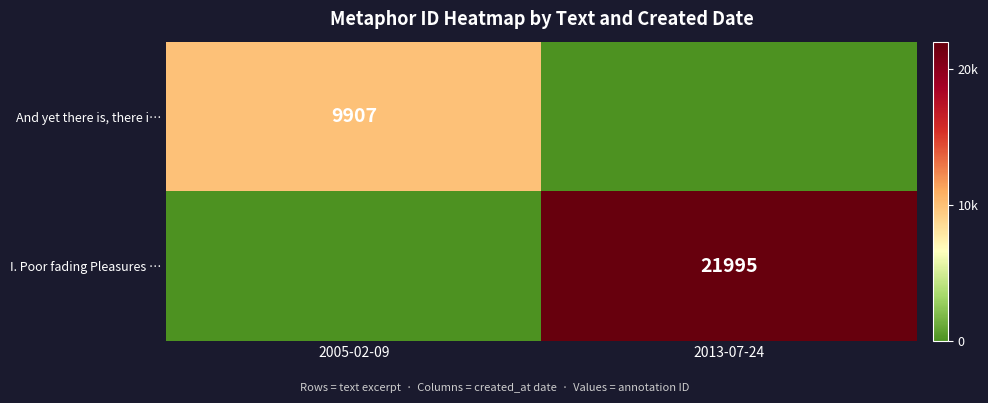

True or false: I. Poor fading Pleasures … has a value of 38958 at 2013-07-24.

False